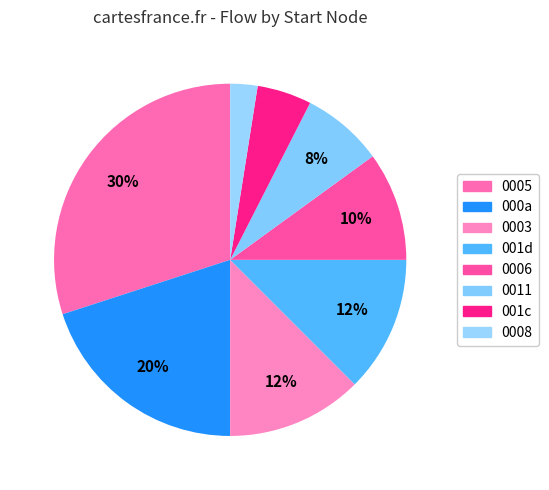

How many slices are in this pie chart?

8